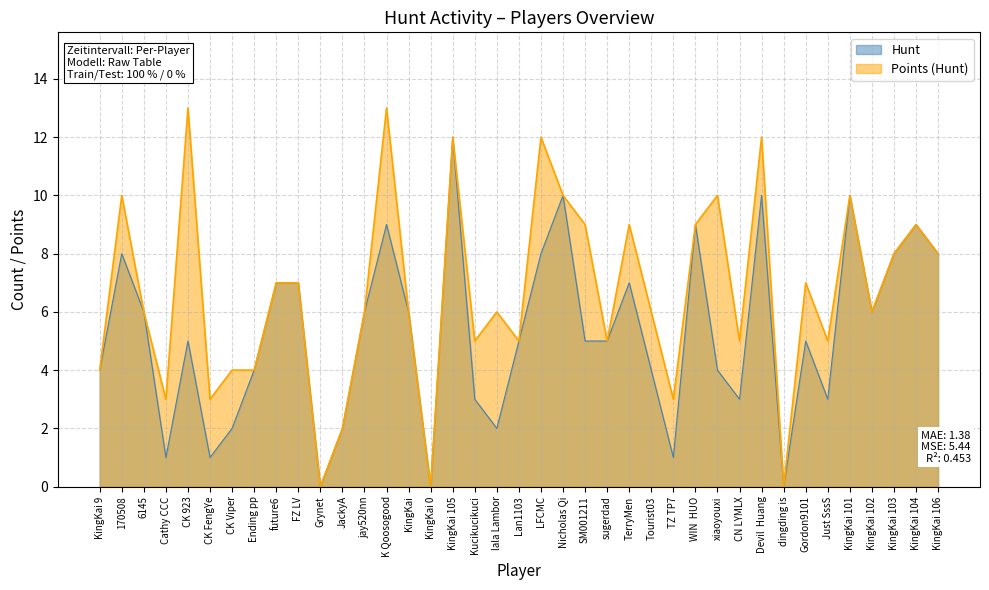

List the series in order of their peak value, highest first.

Points (Hunt), Hunt